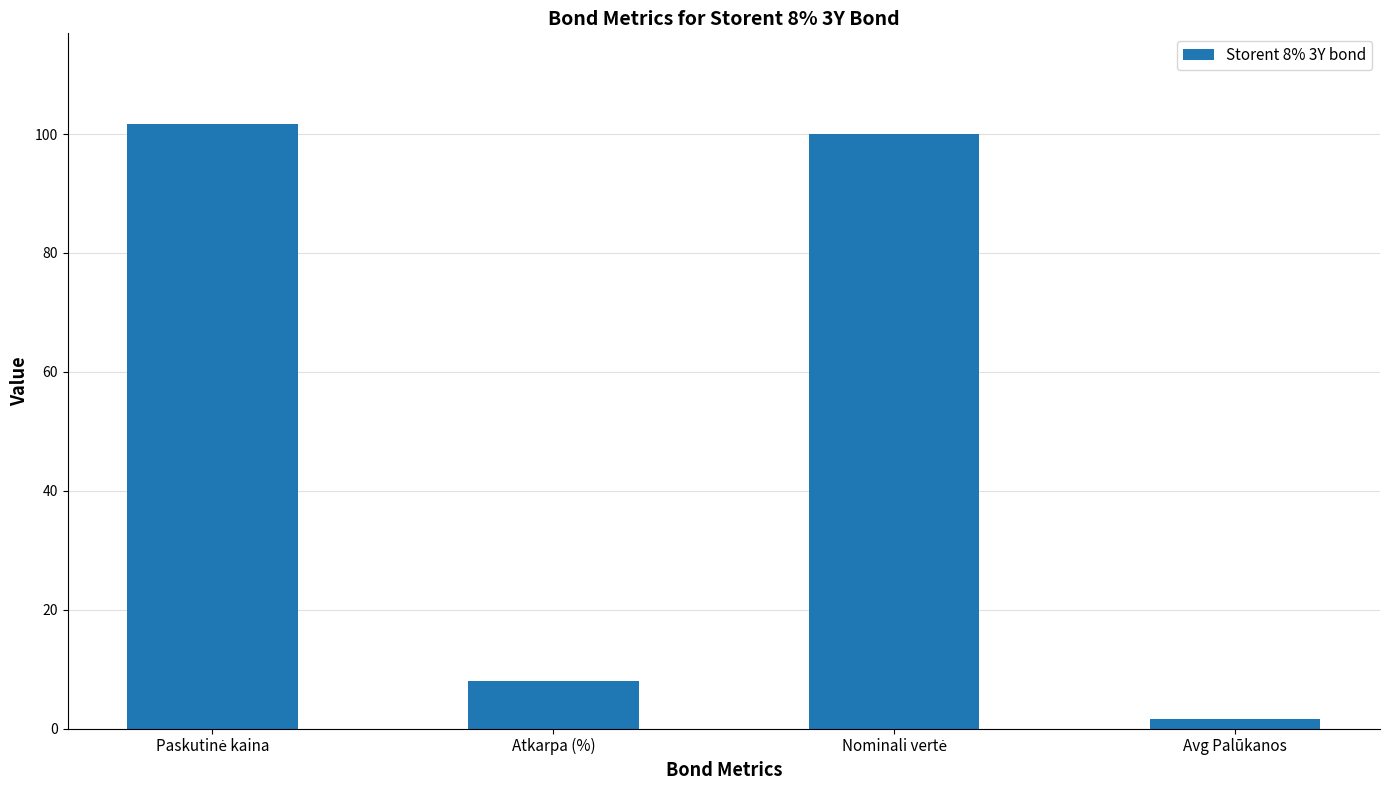

Reading right to left, transcribe all the data shown in this chart.

1.6	100.0	8.0	101.7